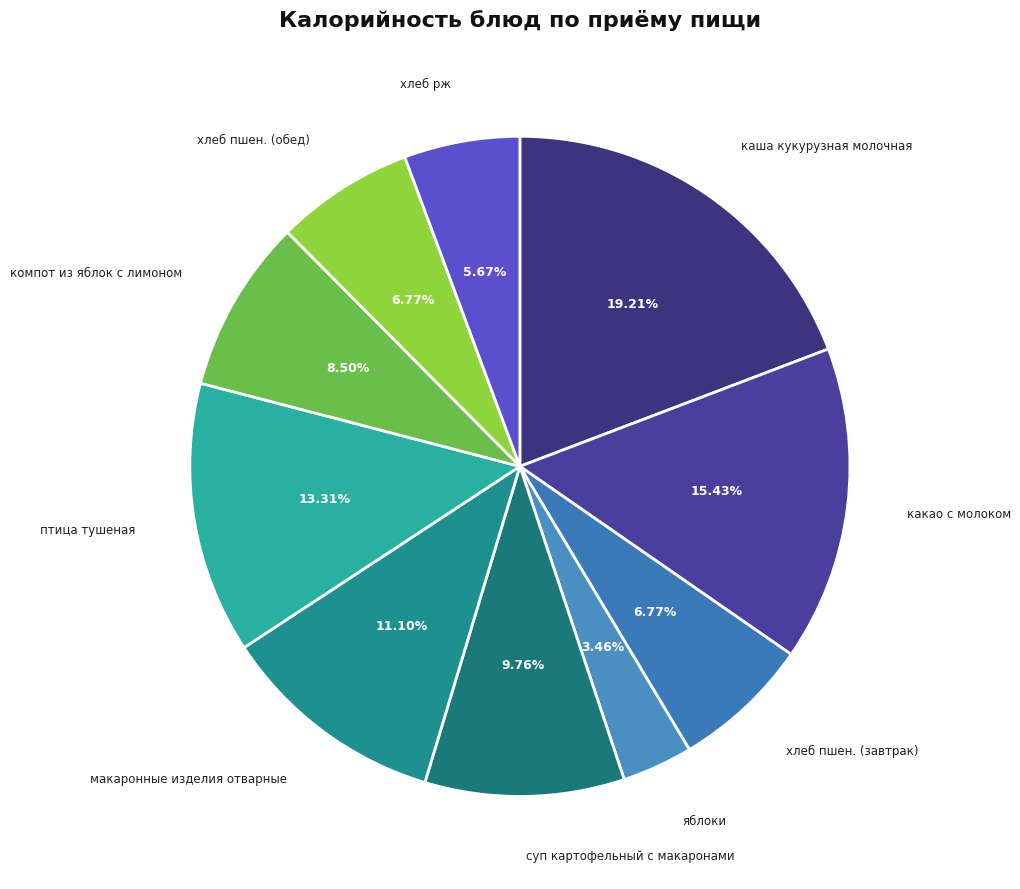

Does any single category account for the majority?

No